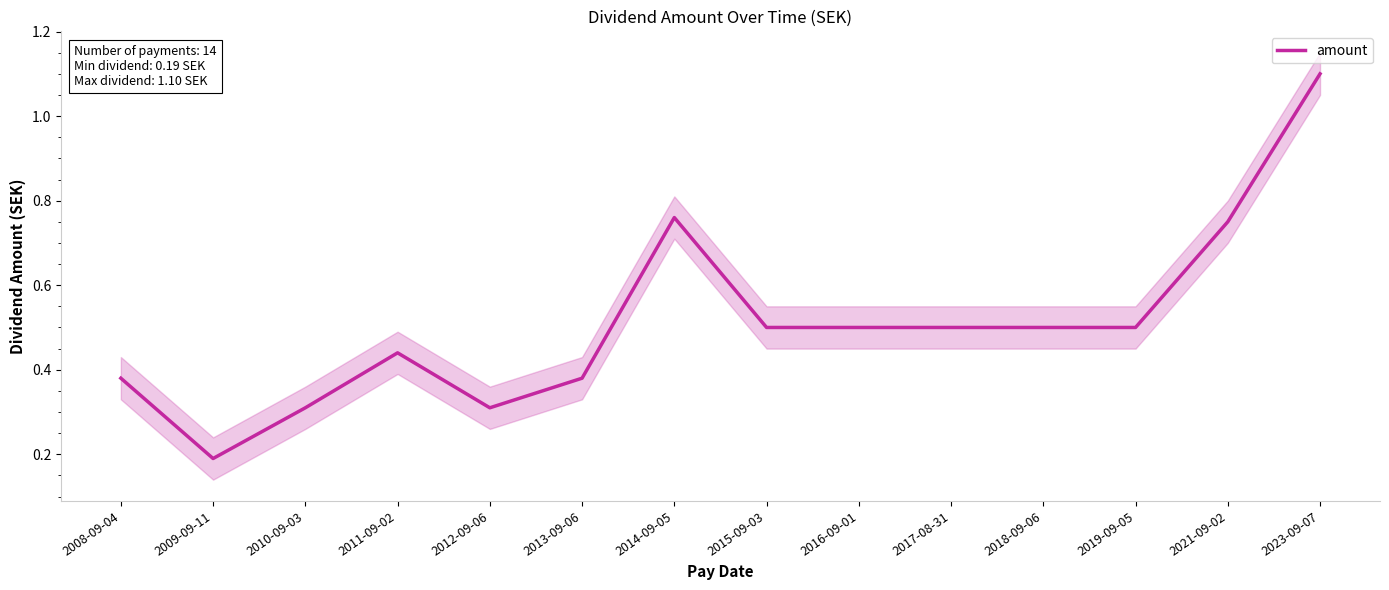

True or false: the data shows 0.9 at 2018-09-06.

False